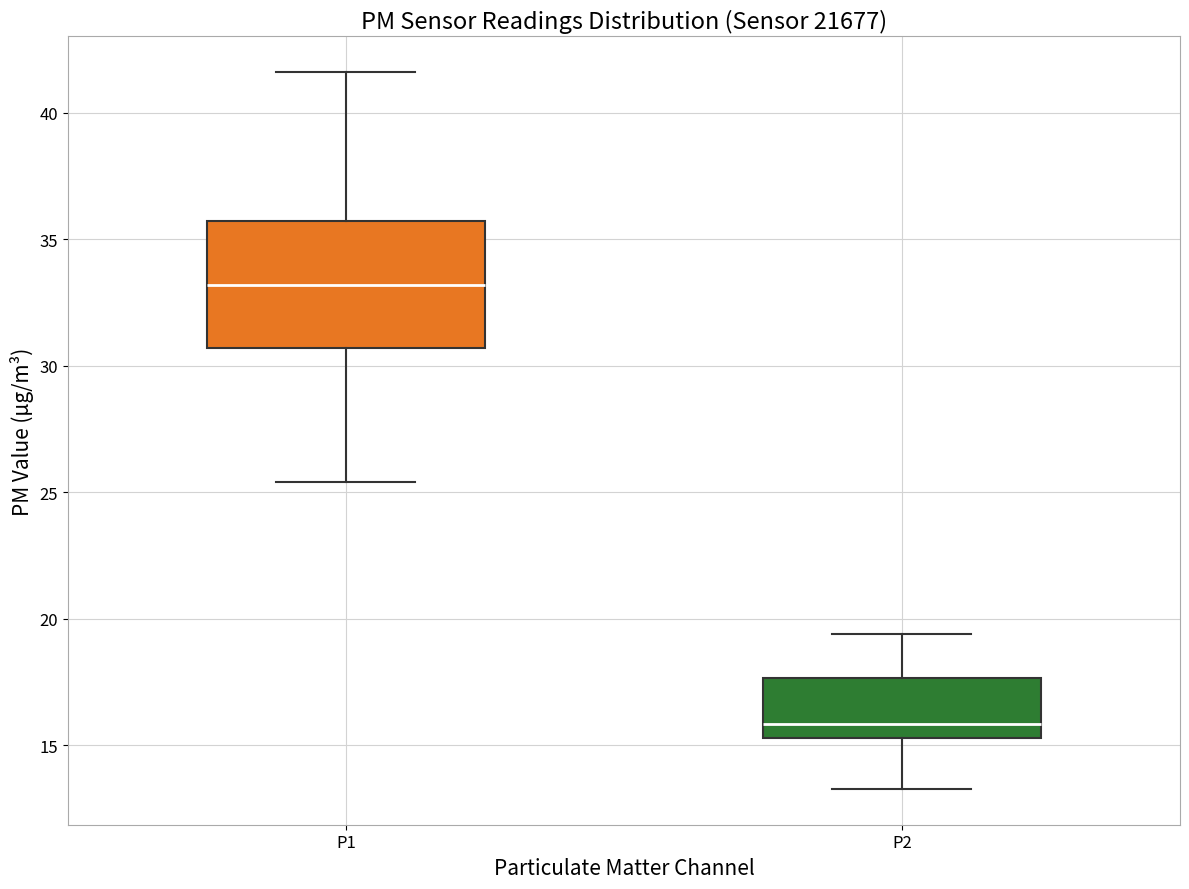

Where does the median line of the box for P2 sit on the y-axis? The values are not printed on the chart, so give them approximately, as read against the axis.

16.0